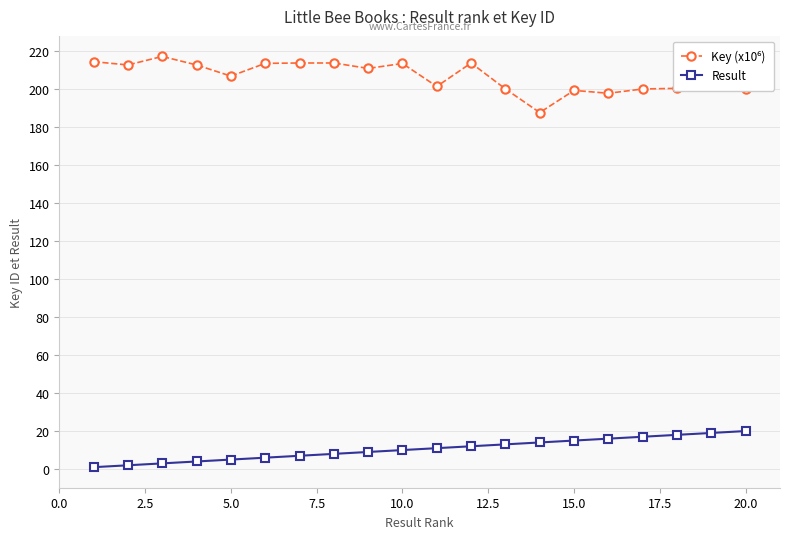

What is the sum of all Result values?

210.0